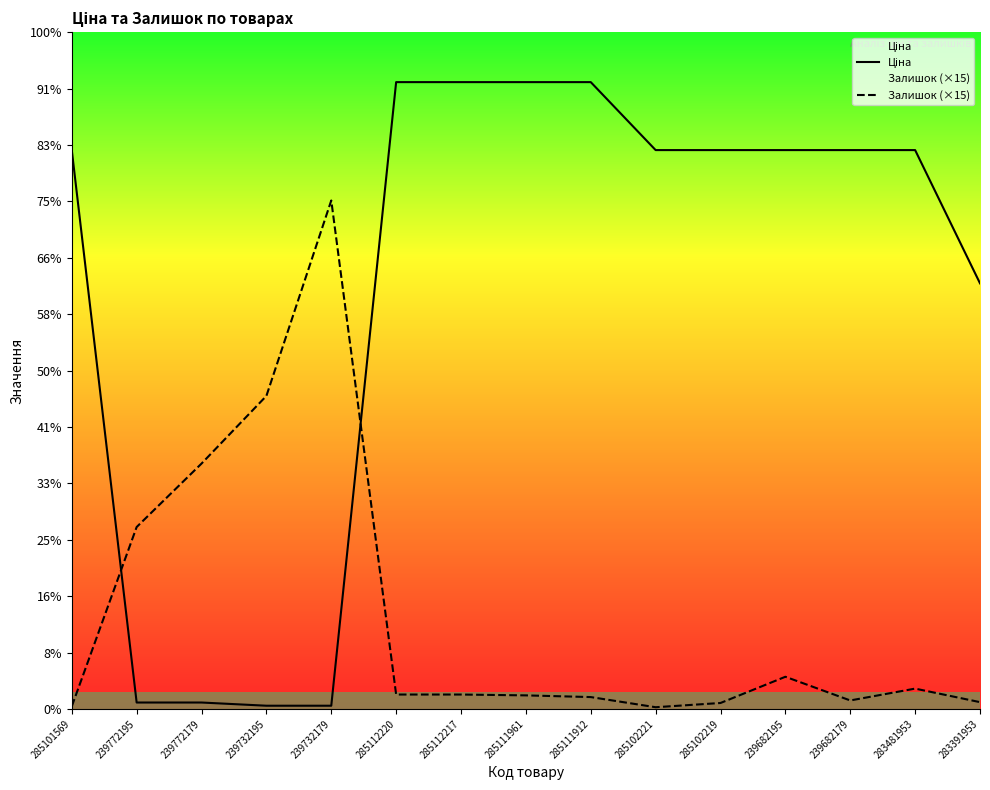

The value of Ціна at 283481953 is 15943.6. True or false?

False